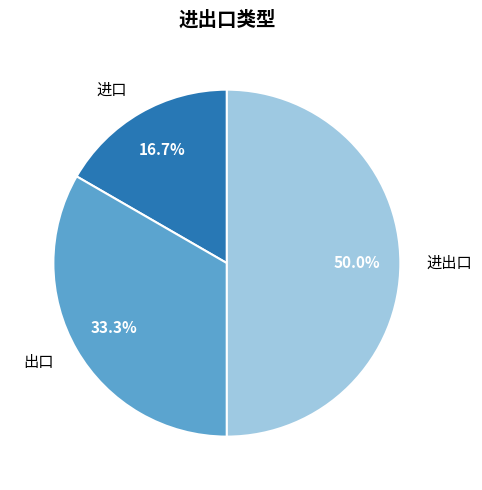

To the nearest percent, what is the combined percentage of 进出口 and 出口?

83%